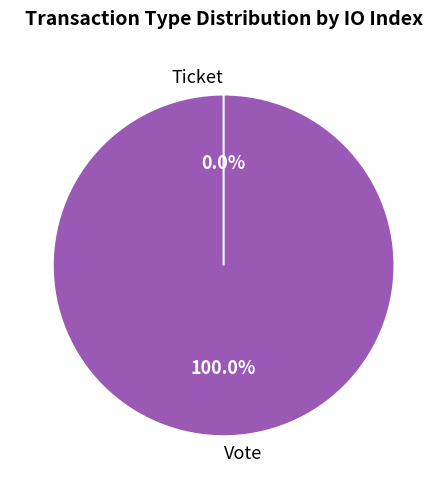

Which slice is the largest?

Vote